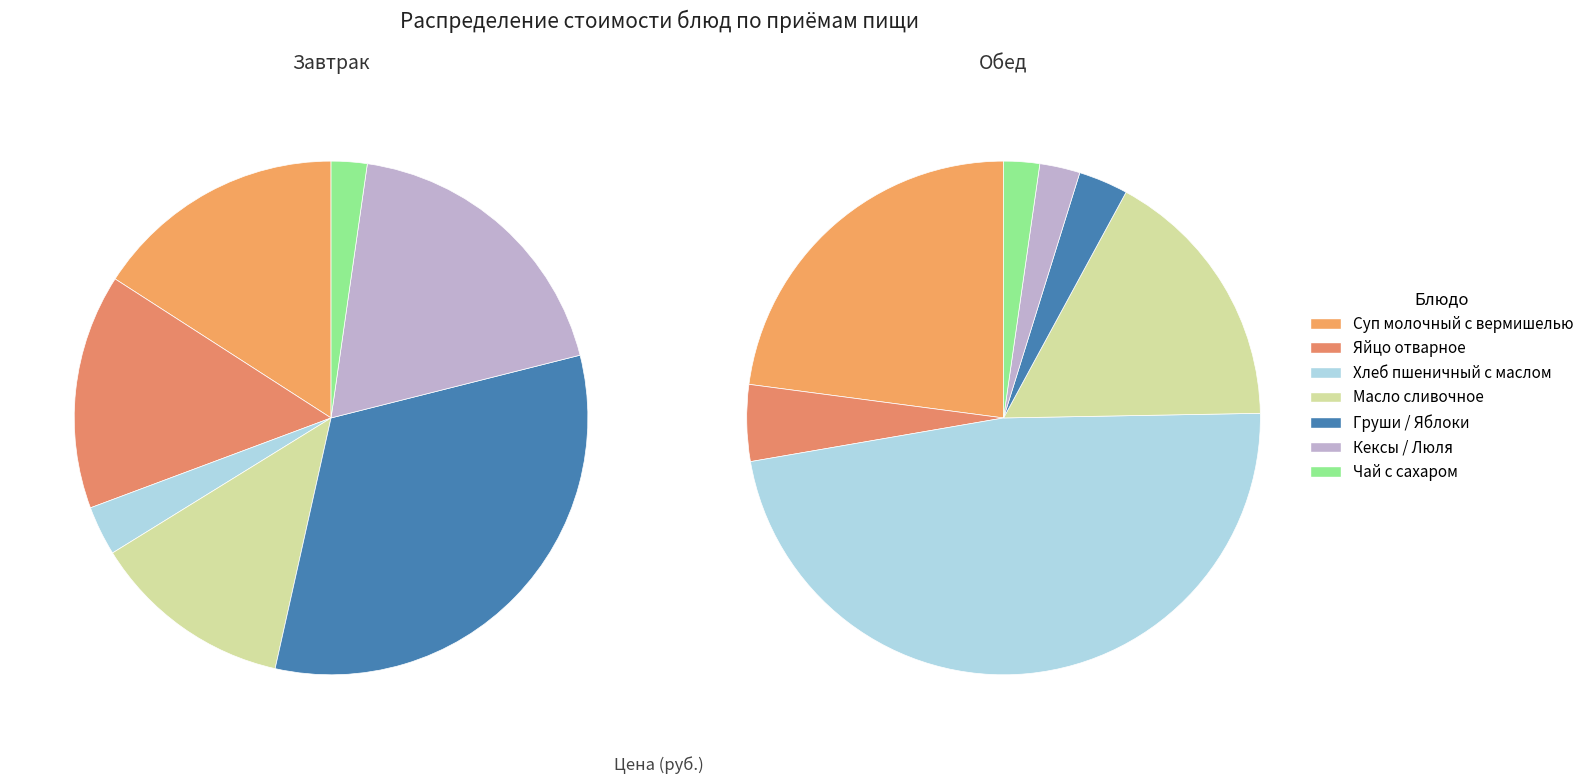

Does Масло сливочное represent more than half of the total?

No